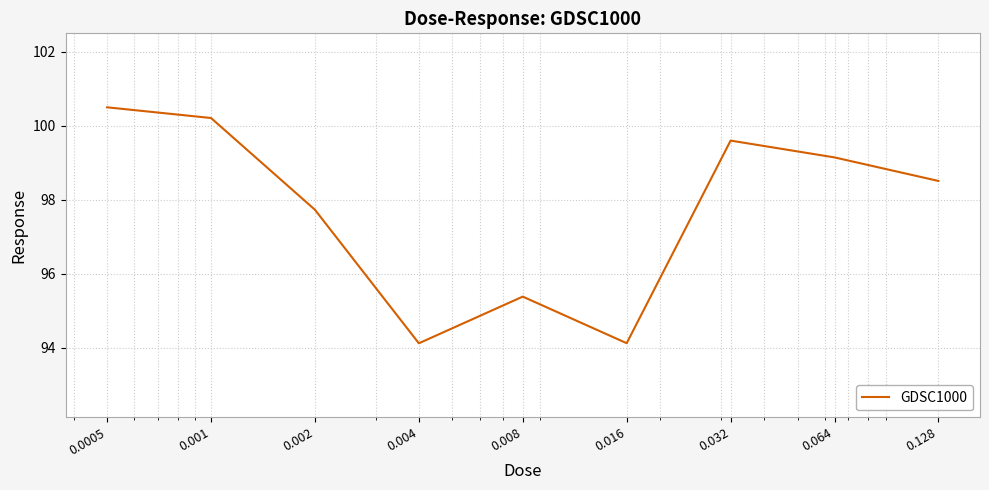

How many lines are shown in the chart?

1